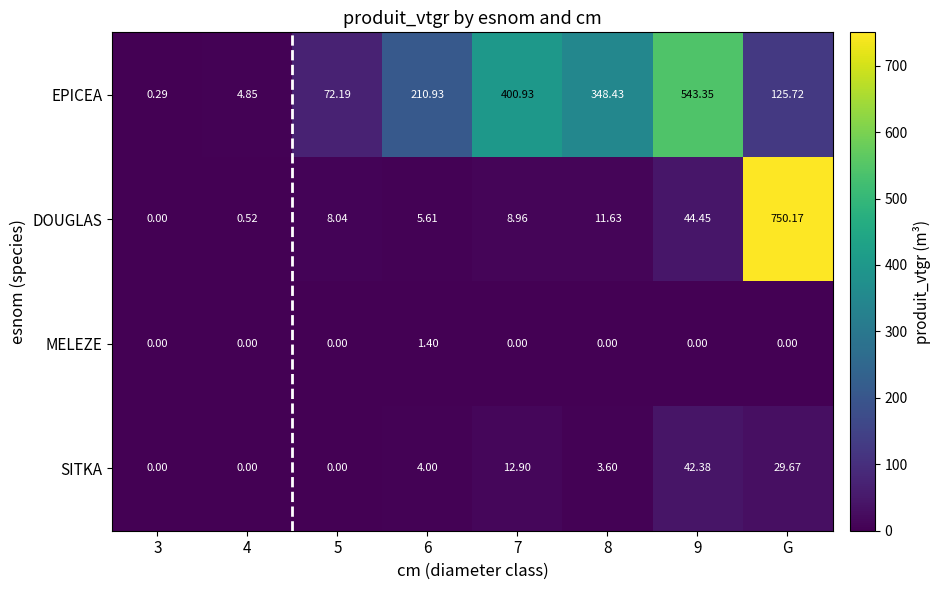

List the series in order of their peak value, lowest first.

MELEZE, SITKA, EPICEA, DOUGLAS